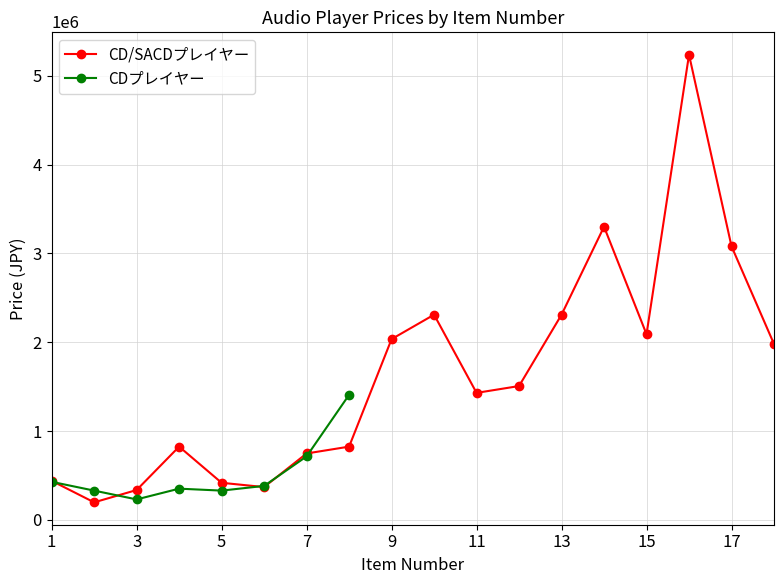

What is the difference between the maximum and minimum values?

5038000